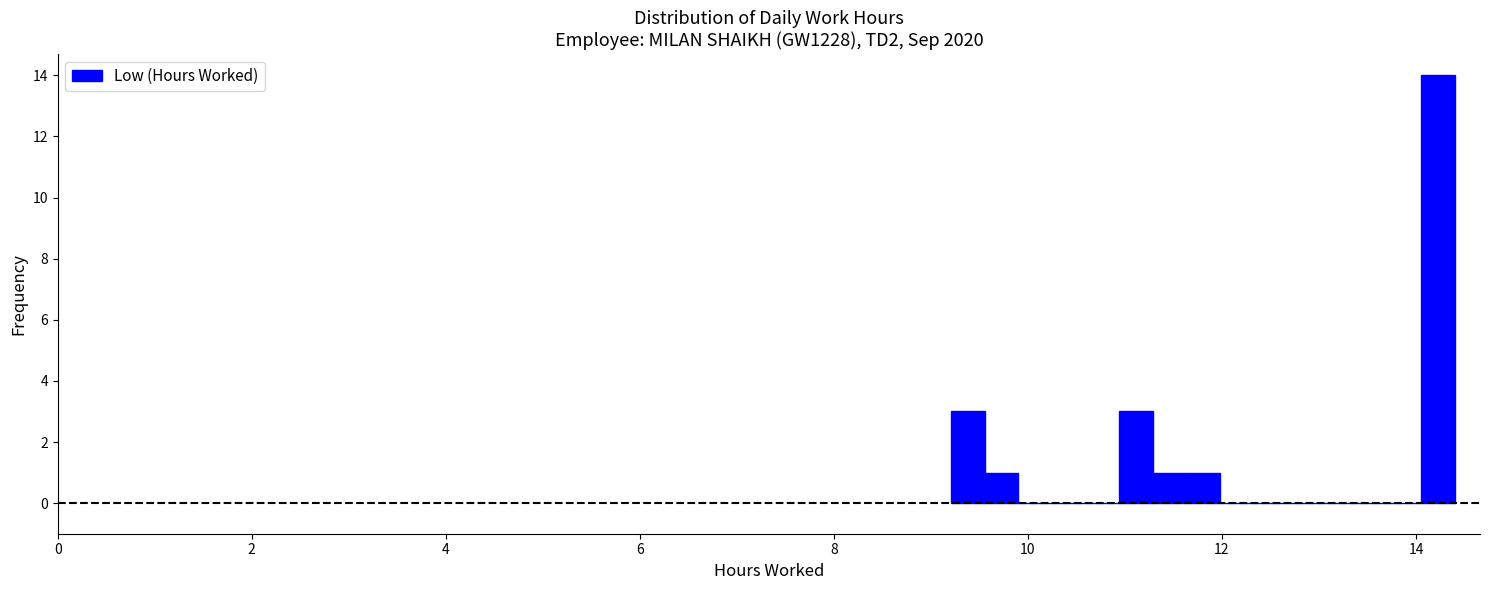

Read against the x-axis, roughly where is the centre of the tallest bar?

14.2